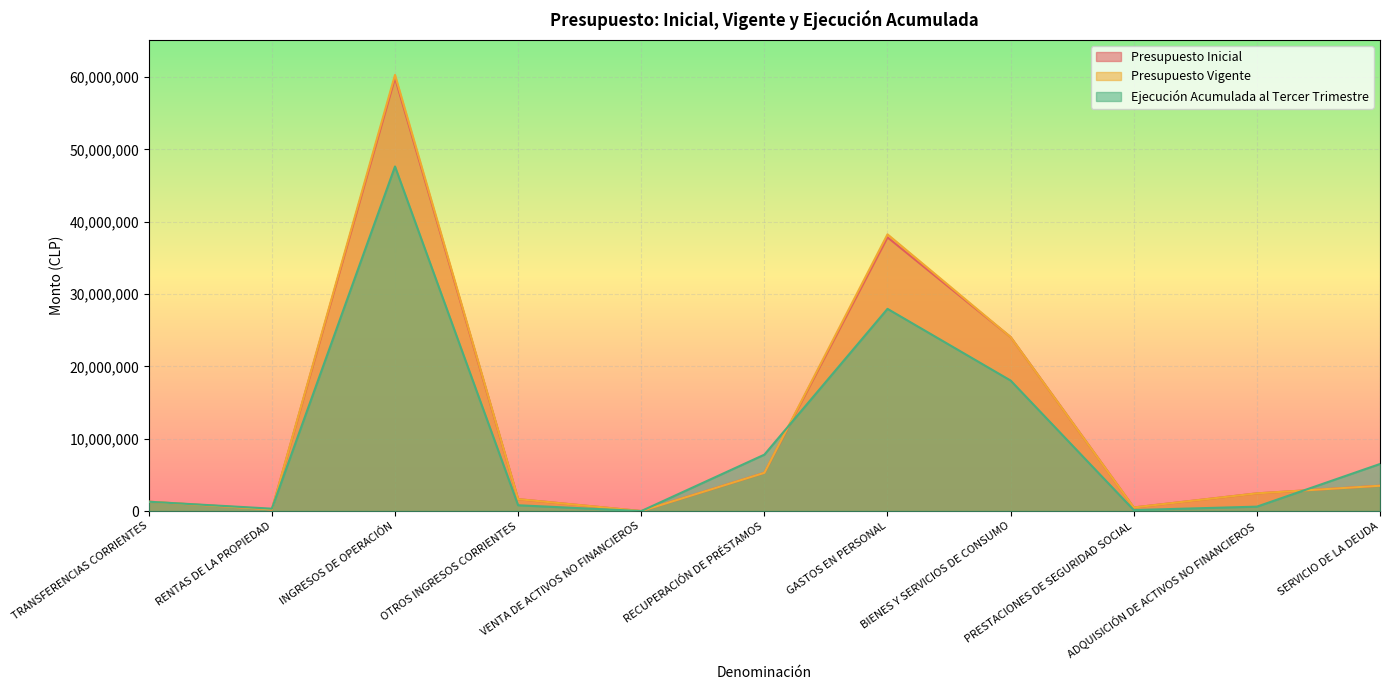

Which category has the lowest value in the Ejecución Acumulada al Tercer Trimestre series?

VENTA DE ACTIVOS NO FINANCIEROS